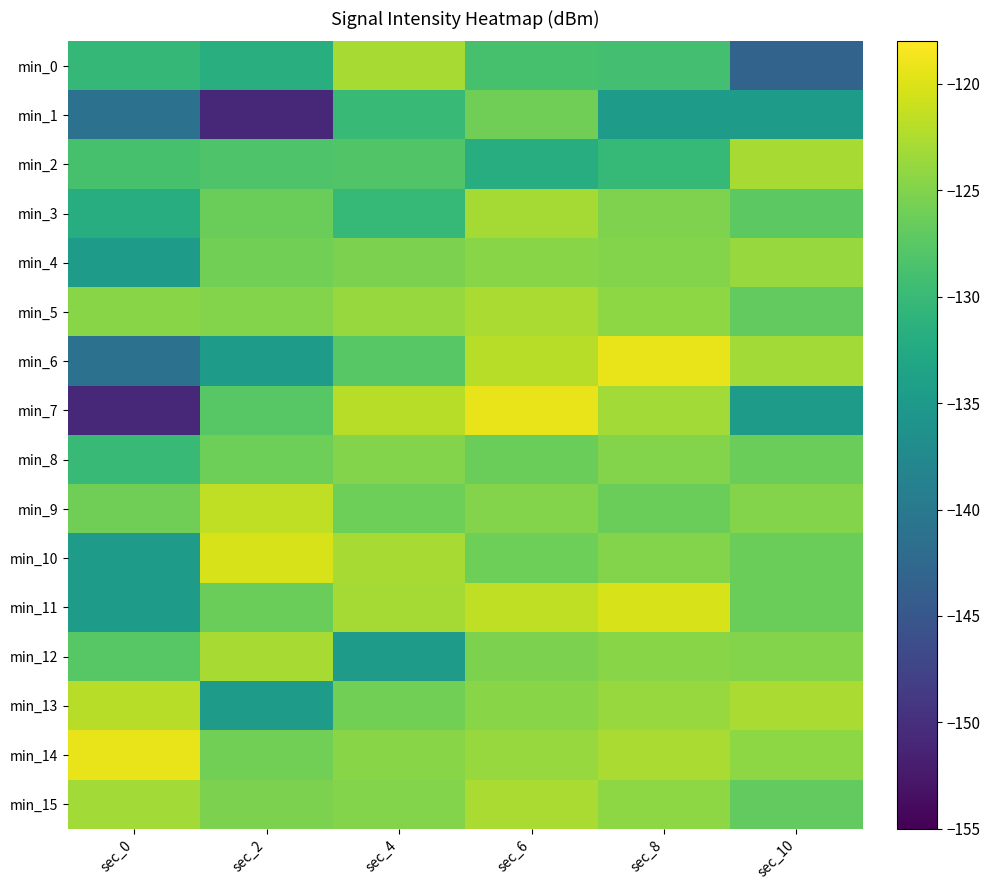

At sec_8, list the series in order from smallest to largest.

min_1, min_2, min_0, min_9, min_3, min_4, min_8, min_10, min_12, min_5, min_15, min_13, min_7, min_14, min_11, min_6